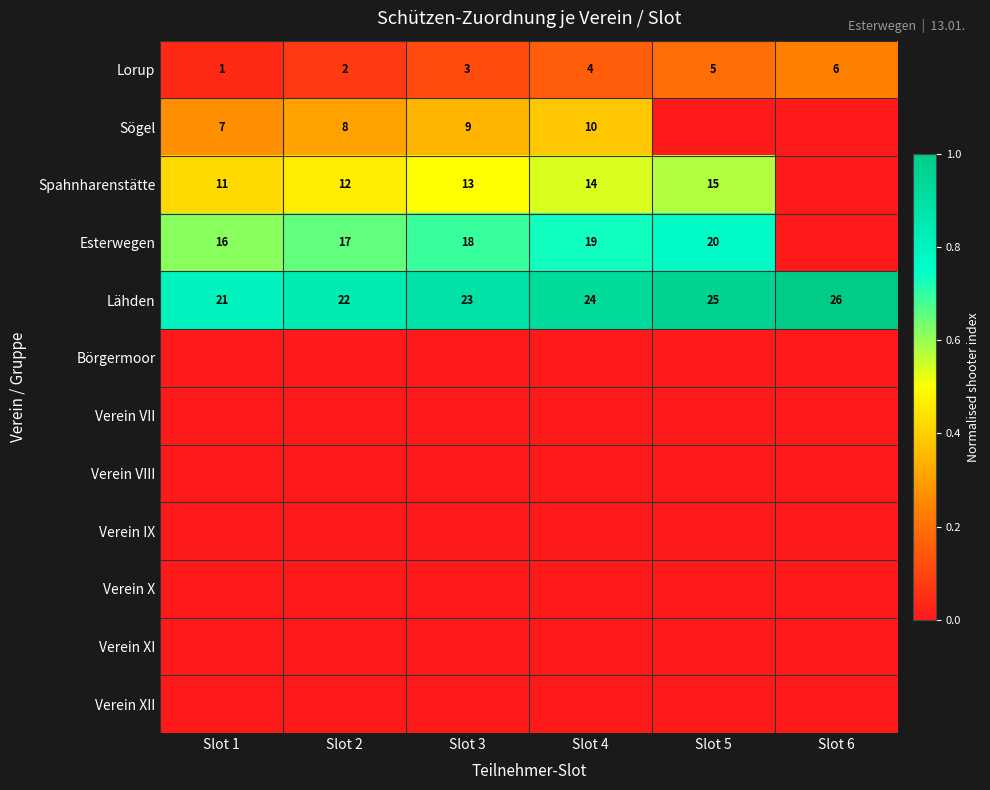

At how many categories does at least one series exceed 0?

6